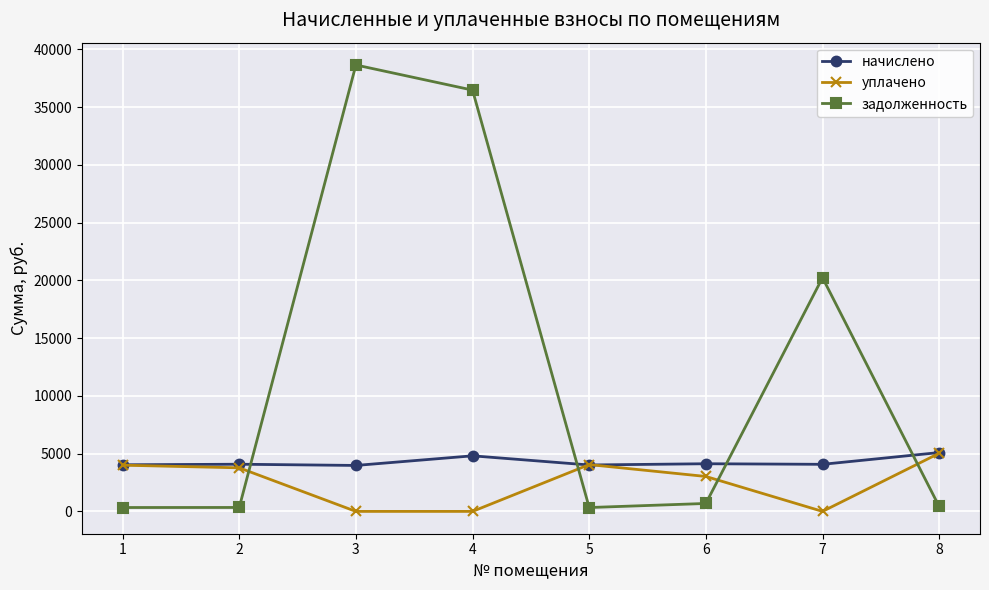

True or false: начислено and задолженность cross at least once.

True